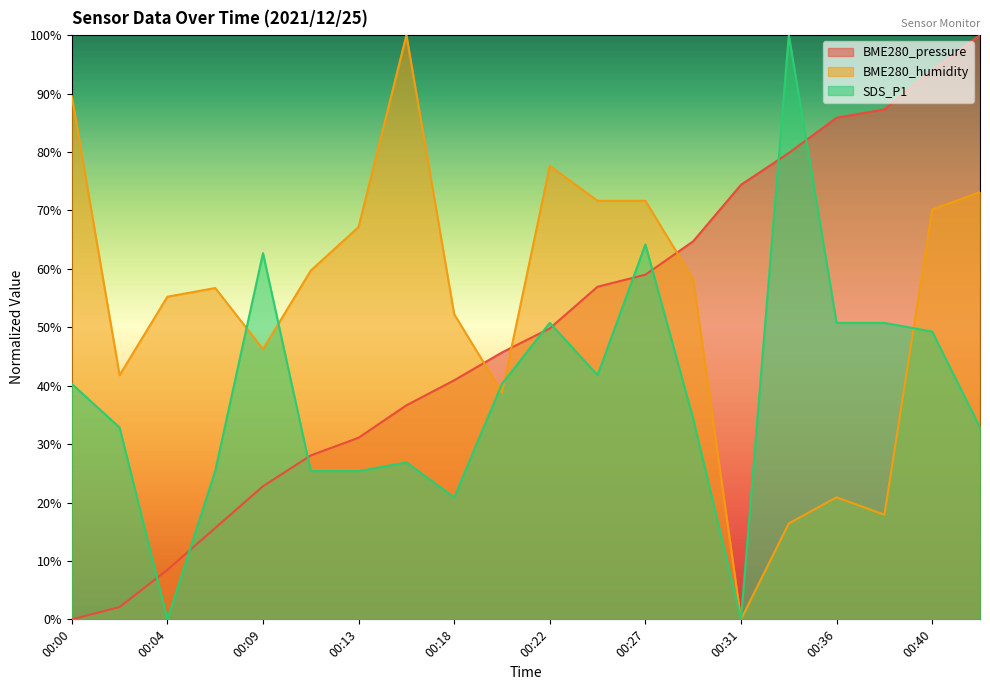

True or false: BME280_humidity has a value of 29.4 at 00:00.

False